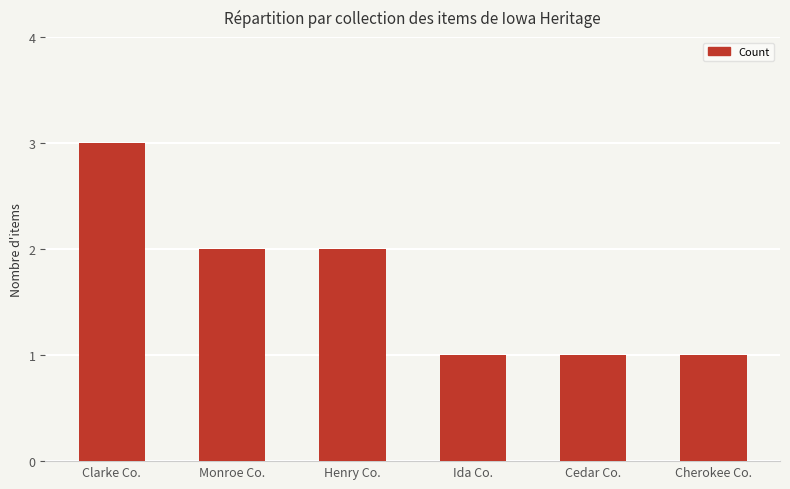

What is the difference between the values at Henry Co. and Ida Co.?

1